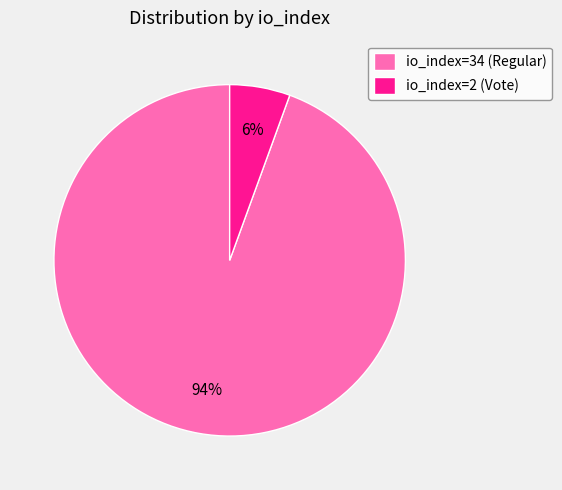

True or false: io_index=2 (Vote) accounts for 1% of the total.

False